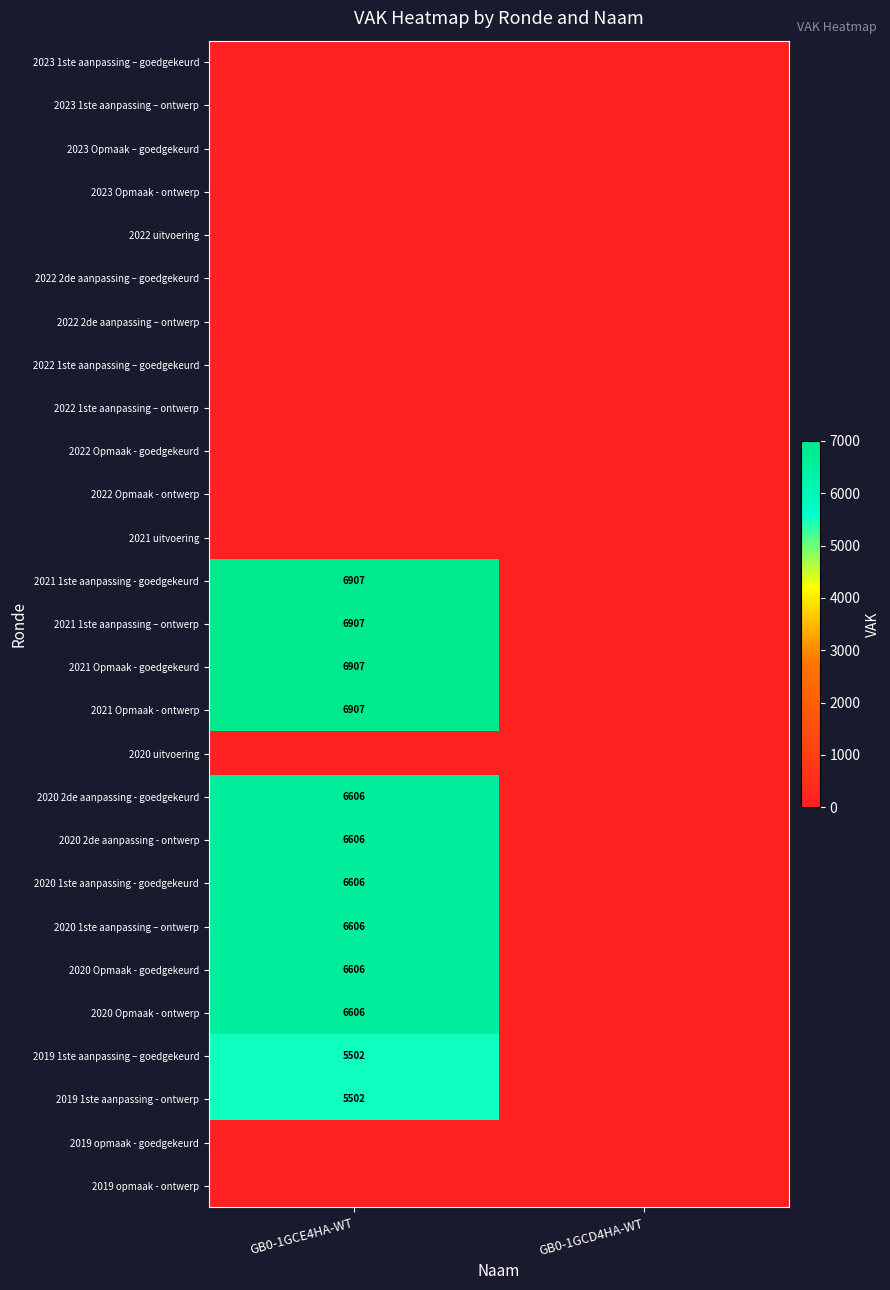

Is it true that 2021 Opmaak - goedgekeurd equals 6907 at GB0-1GCE4HA-WT?

True